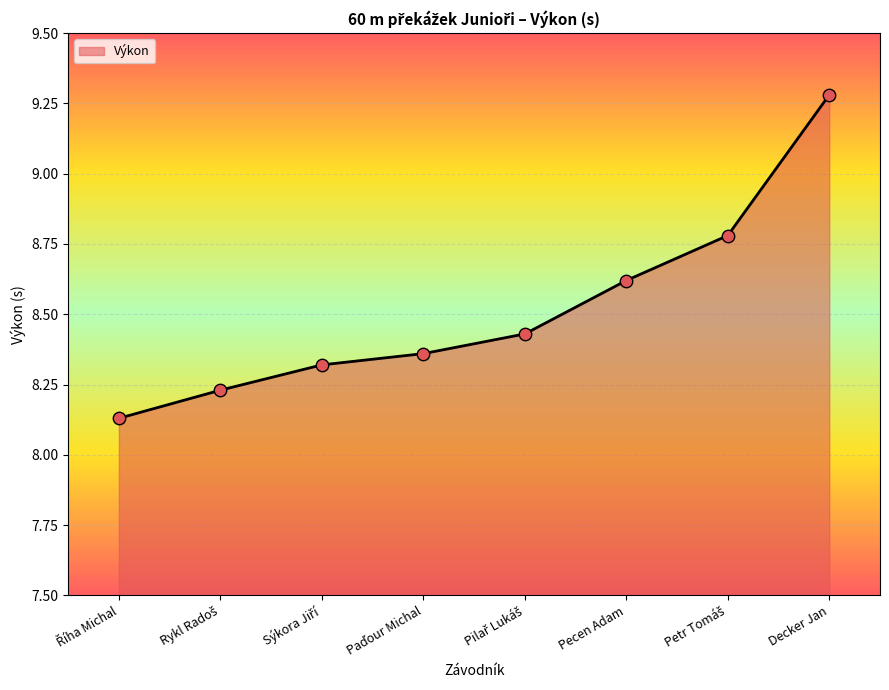

How many values are between 8 and 9?

7